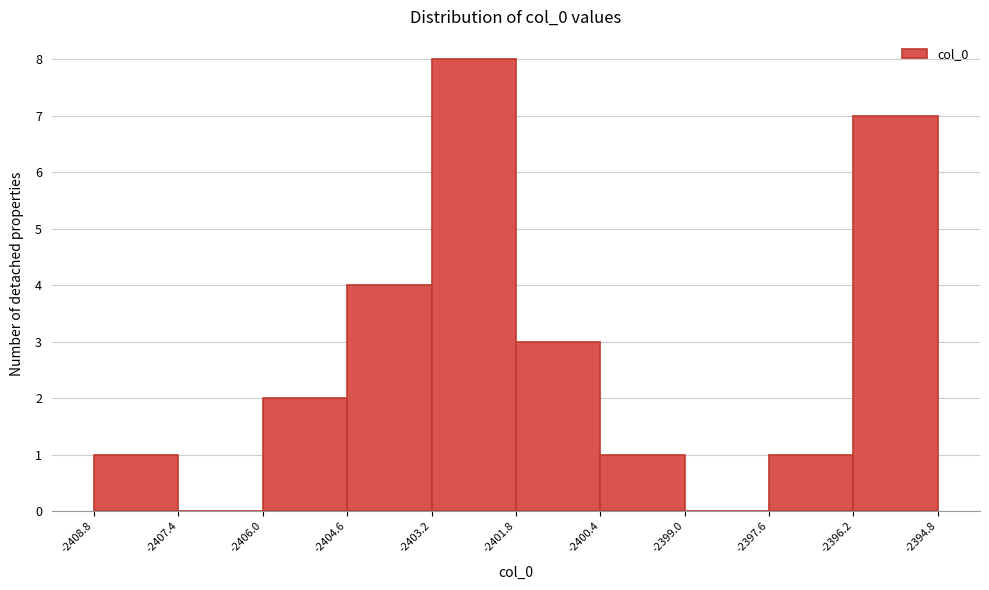

Which range on the x-axis has the tallest bar?

-2403.2 to -2401.8